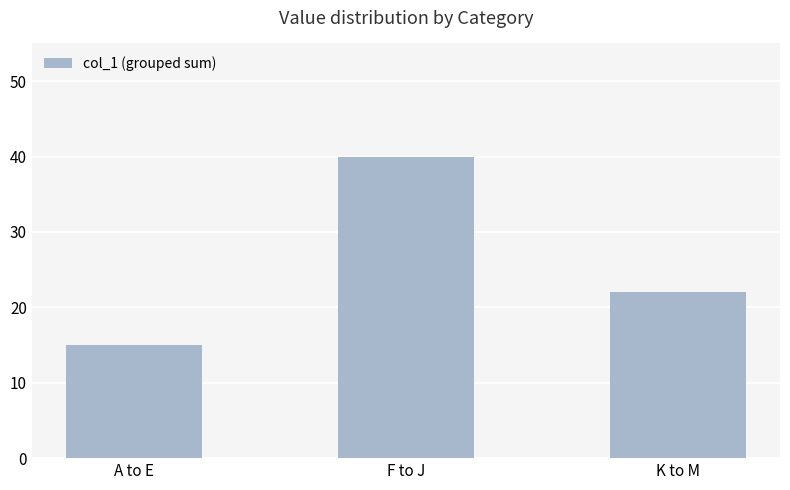

Count the number of data series in this chart.

1